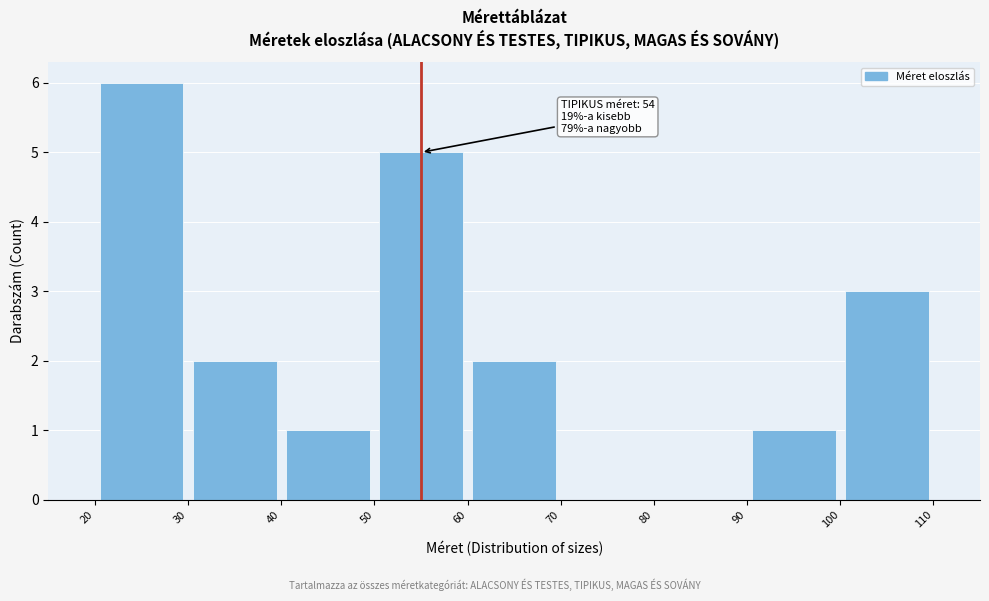

Over which range of the x-axis is the bar tallest?

20 to 30